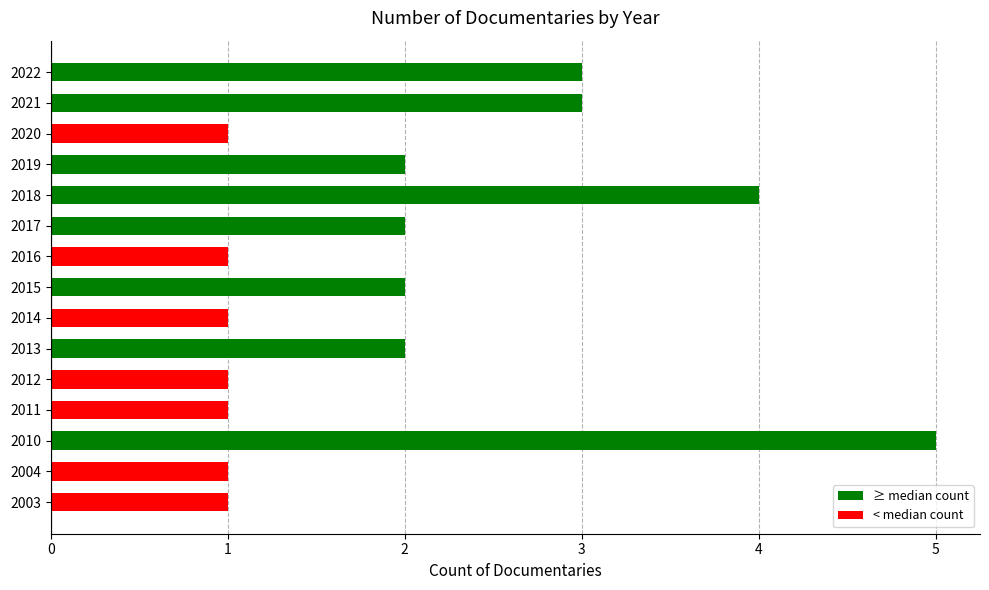

What is the change in value from 2004 to 2010?

+4